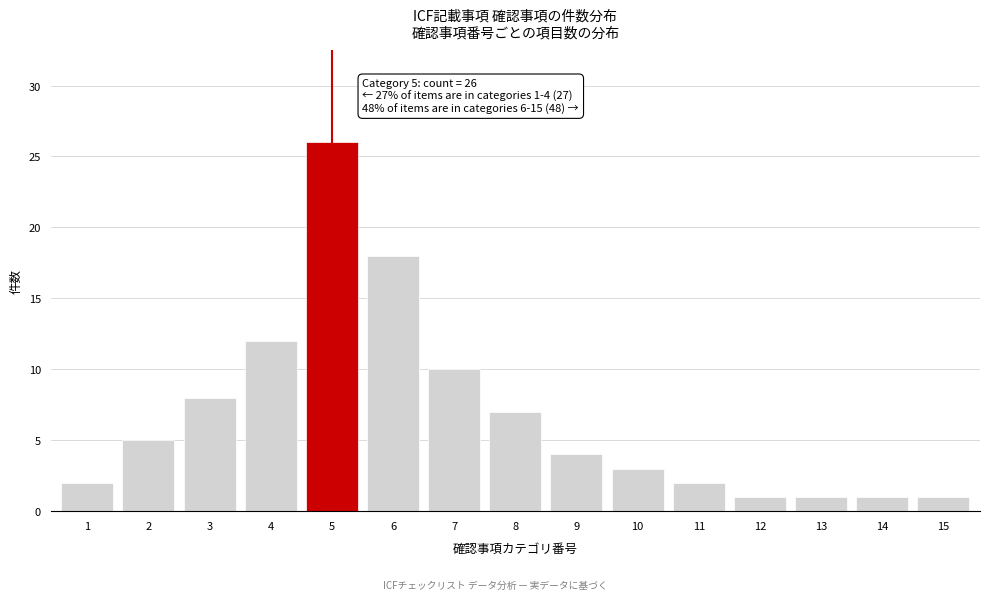

Reading left to right, transcribe all the data shown in this chart.

2	5	8	12	26	18	10	7	4	3	2	1	1	1	1